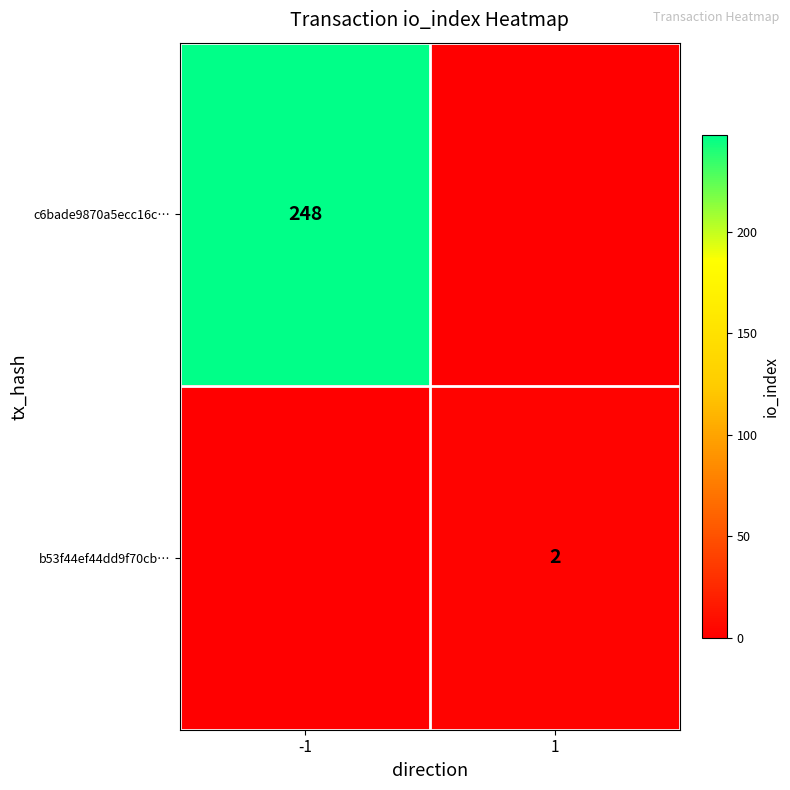

Is it true that c6bade9870a5ecc16c… equals 248 at -1?

True